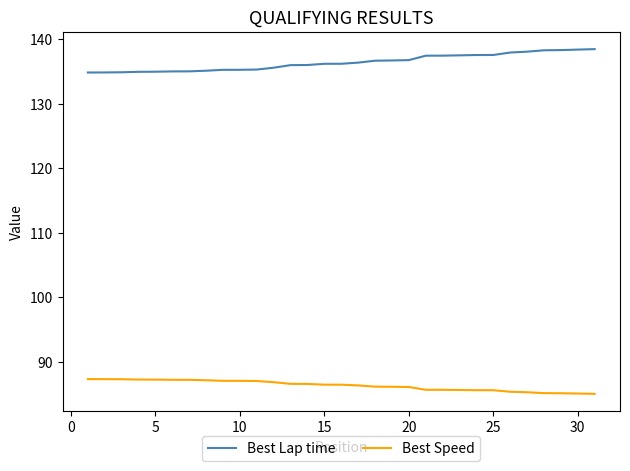

True or false: Best Lap time and Best Speed cross at least once.

False